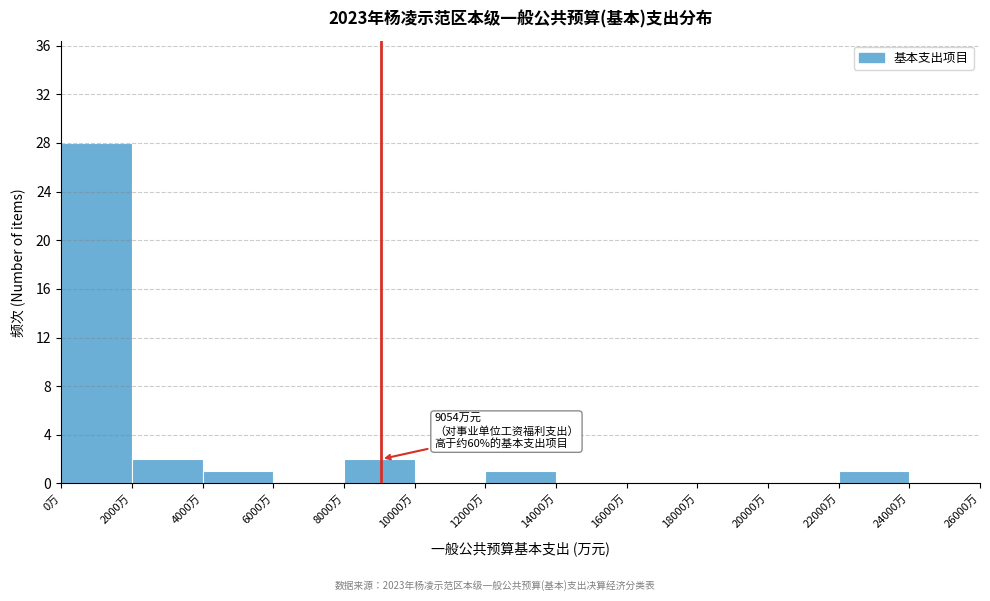

Which range on the x-axis has the tallest bar?

0 to 2000